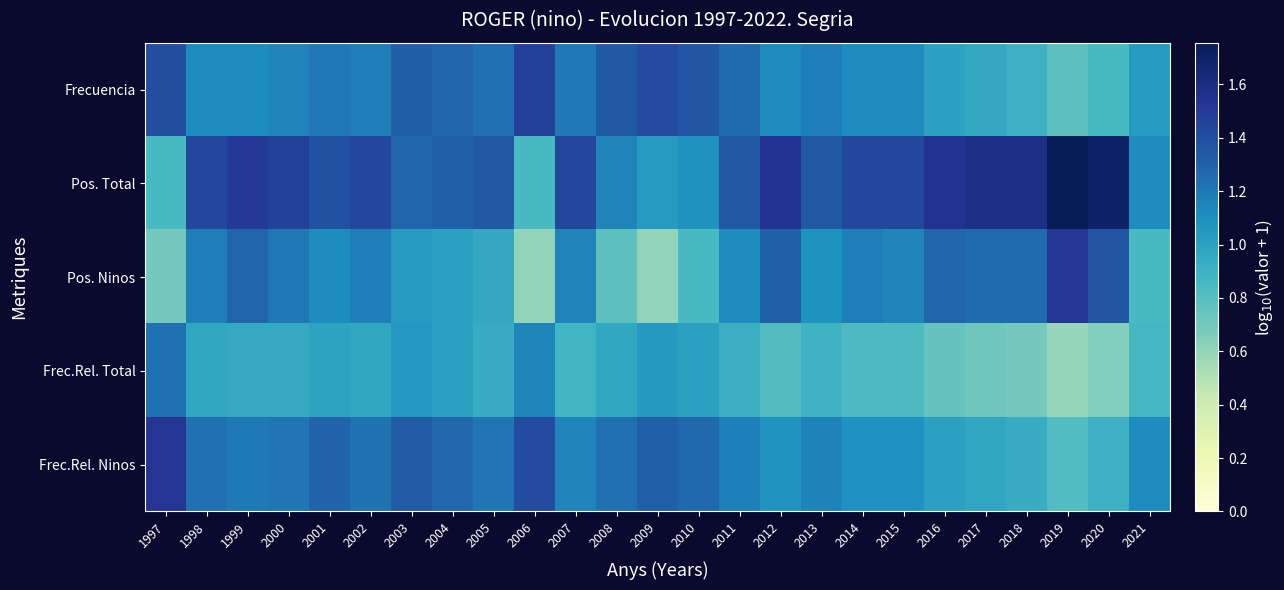

At which category is the sum across all series the highest?

1999